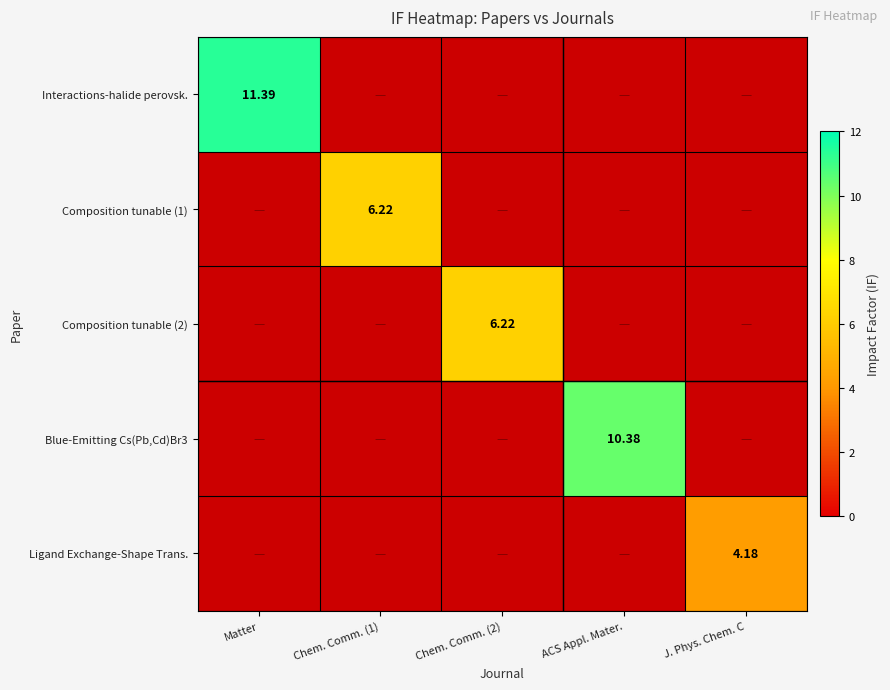

Is the value of Composition tunable (2) at Chem. Comm. (2) greater than the value of Ligand Exchange-Shape Trans. at J. Phys. Chem. C?

Yes